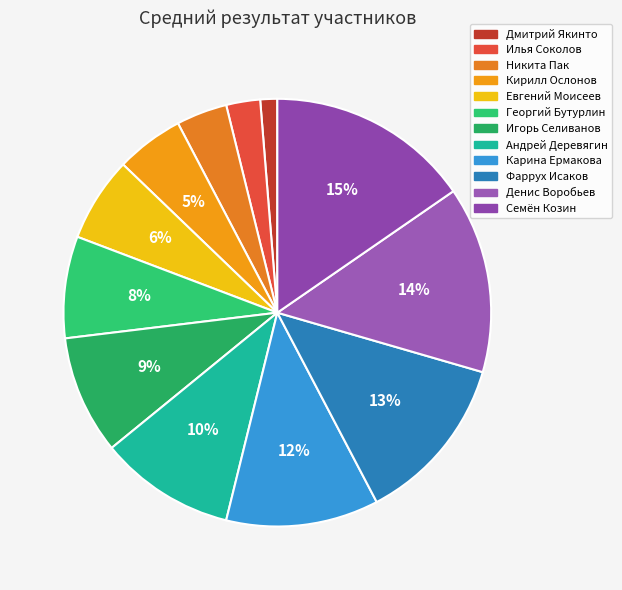

How many slices are in this pie chart?

12